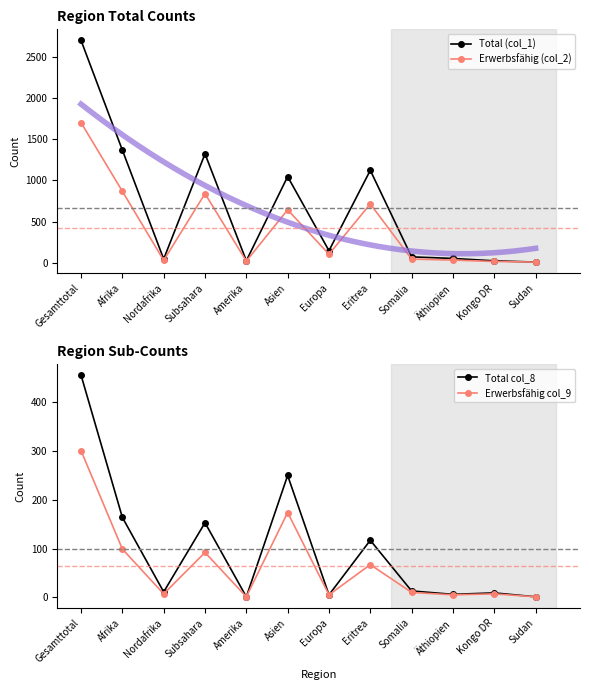

At which category does Erwerbsfähig (col_2) reach its first local peak?

Subsahara